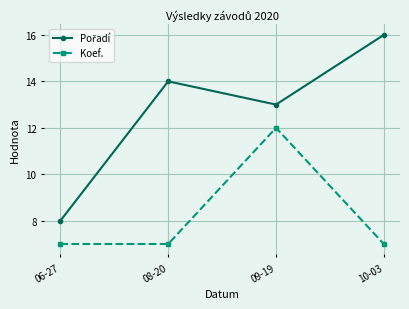

What is the difference between the maximum and minimum values in the Koef. series?

5